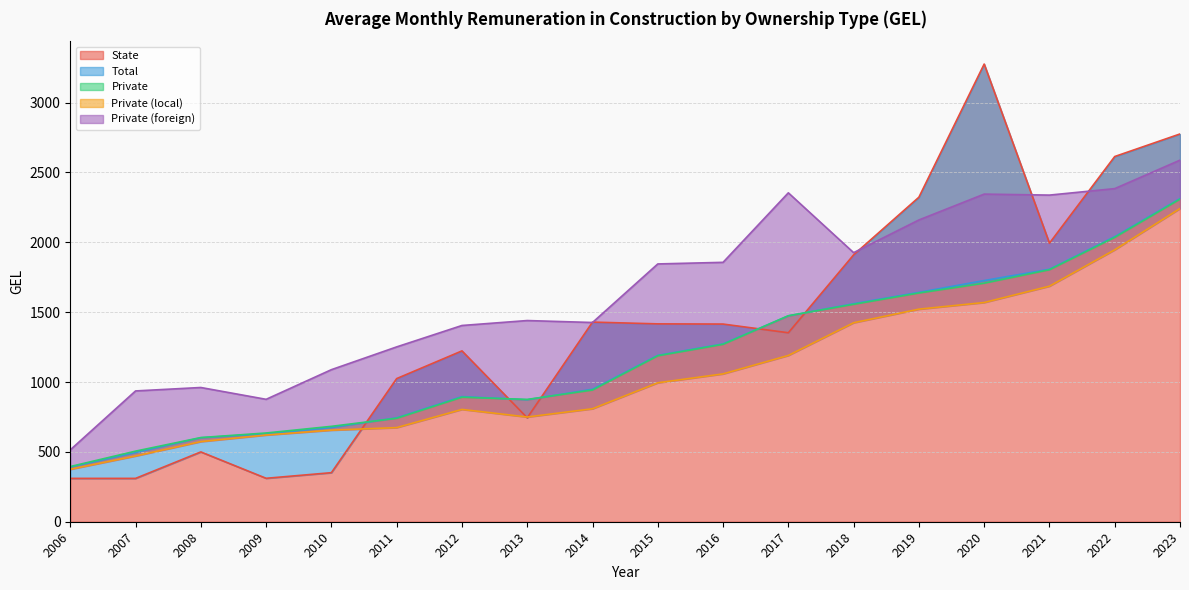

What is the sum of the State values at 2007 and 2012?

1532.9